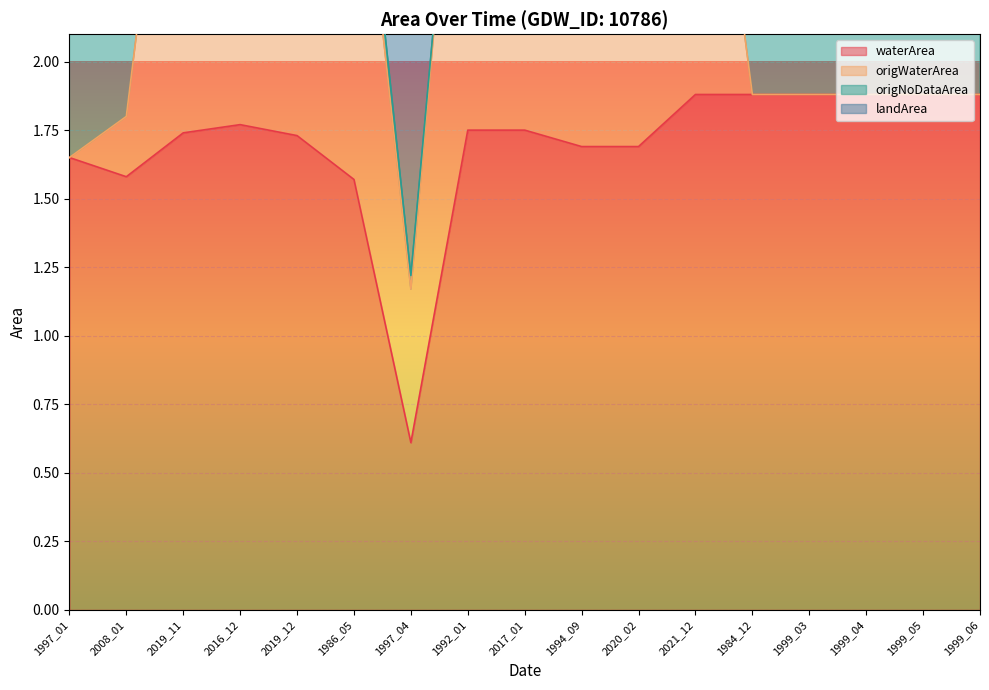

What is the difference between the maximum and minimum values in the landArea series?

2.6